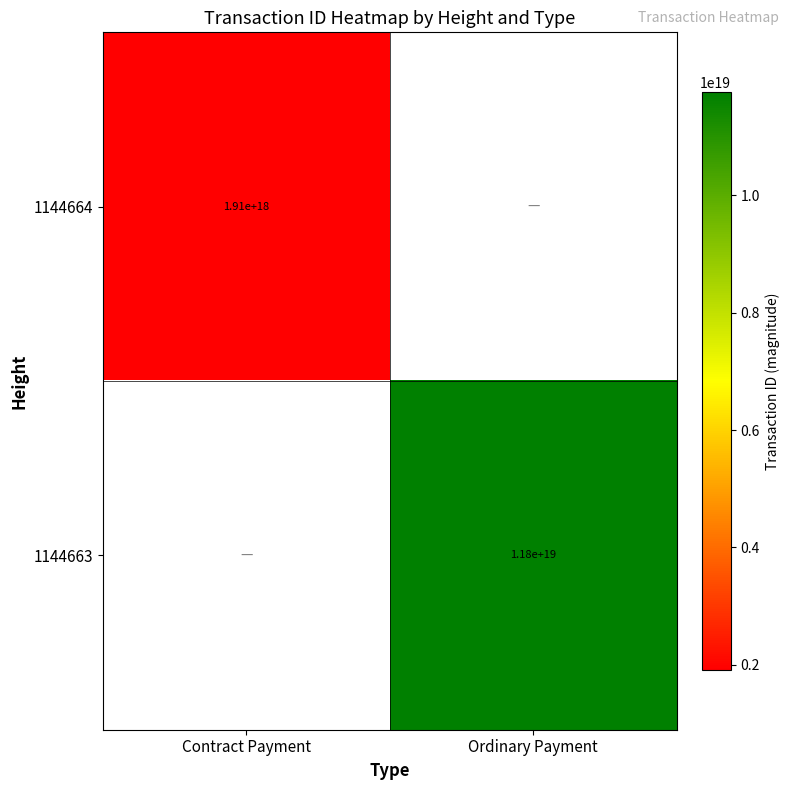

Is the value of 1144664 at Contract Payment greater than the value of 1144663 at Ordinary Payment?

No